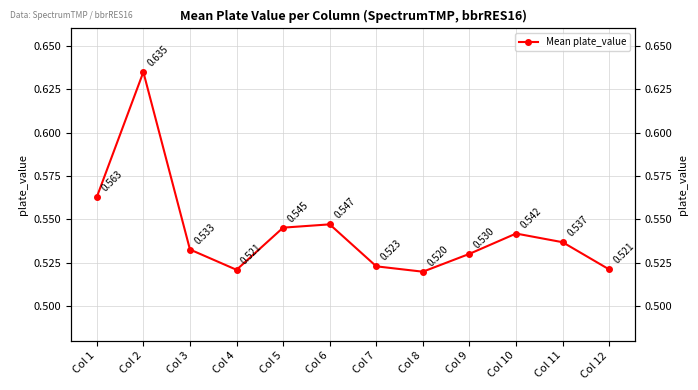

What is the difference between the maximum and minimum values?

0.1